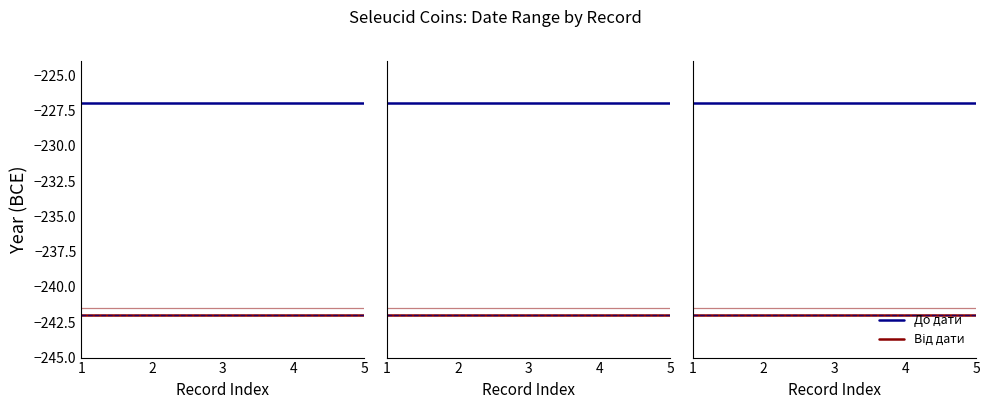

At which label does Від дати reach its peak?

1